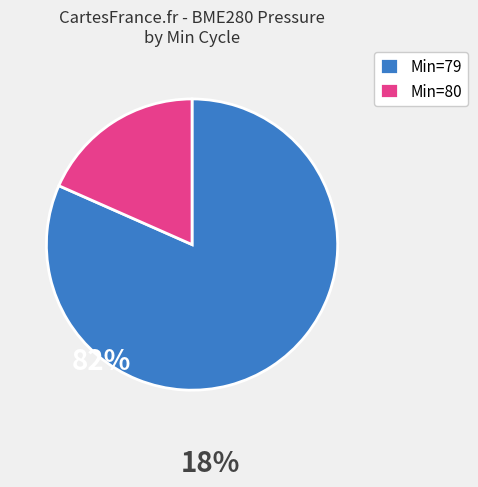

Rank the categories by value from highest to lowest.

Min=79, Min=80